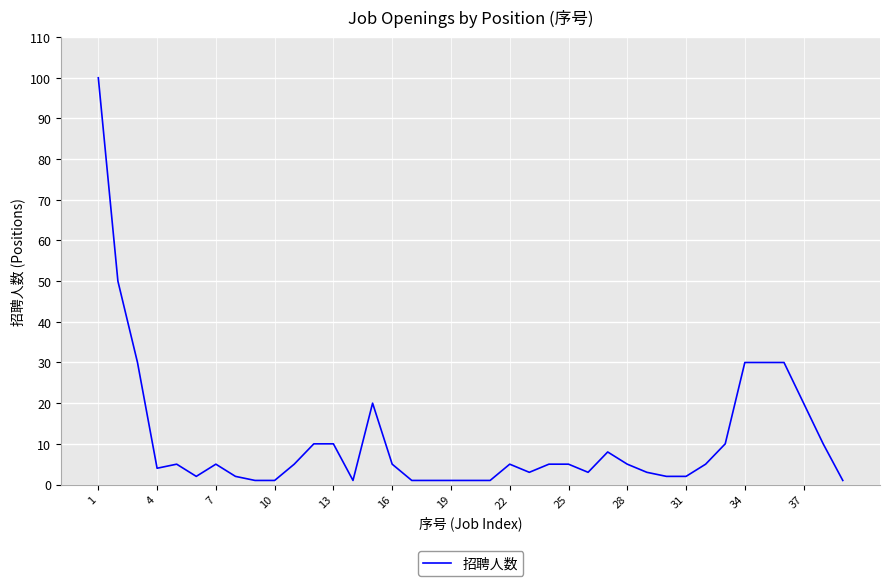

Count the number of data series in this chart.

1